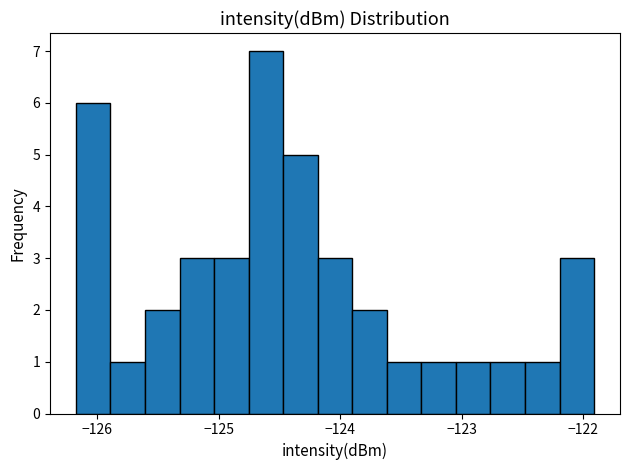

Around what value on the x-axis is the tallest bar? Give the approximate position of its centre, as read against the axis.

-124.6